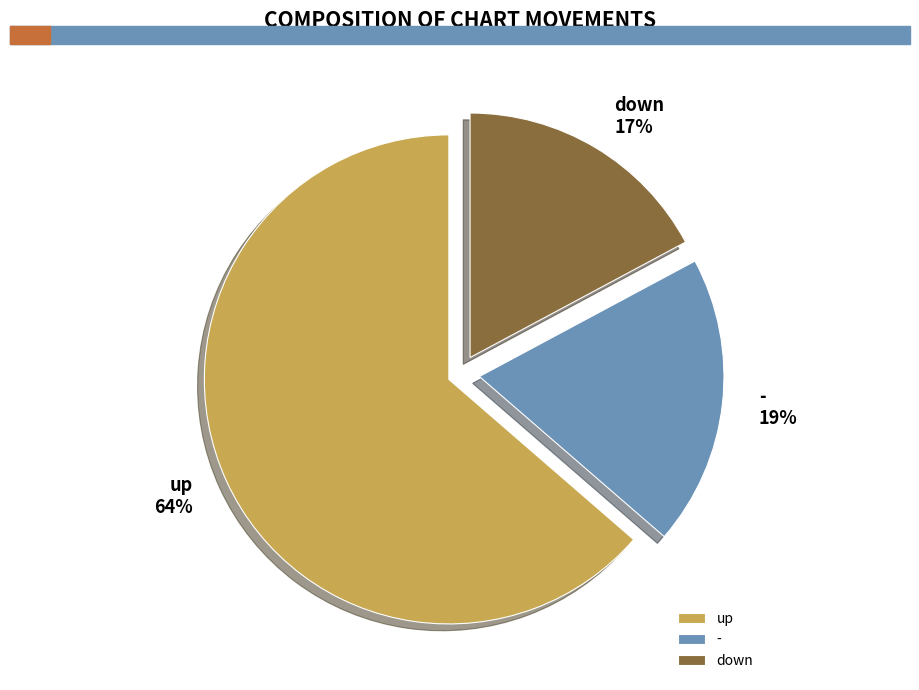

Rank the categories by value from lowest to highest.

down, -, up